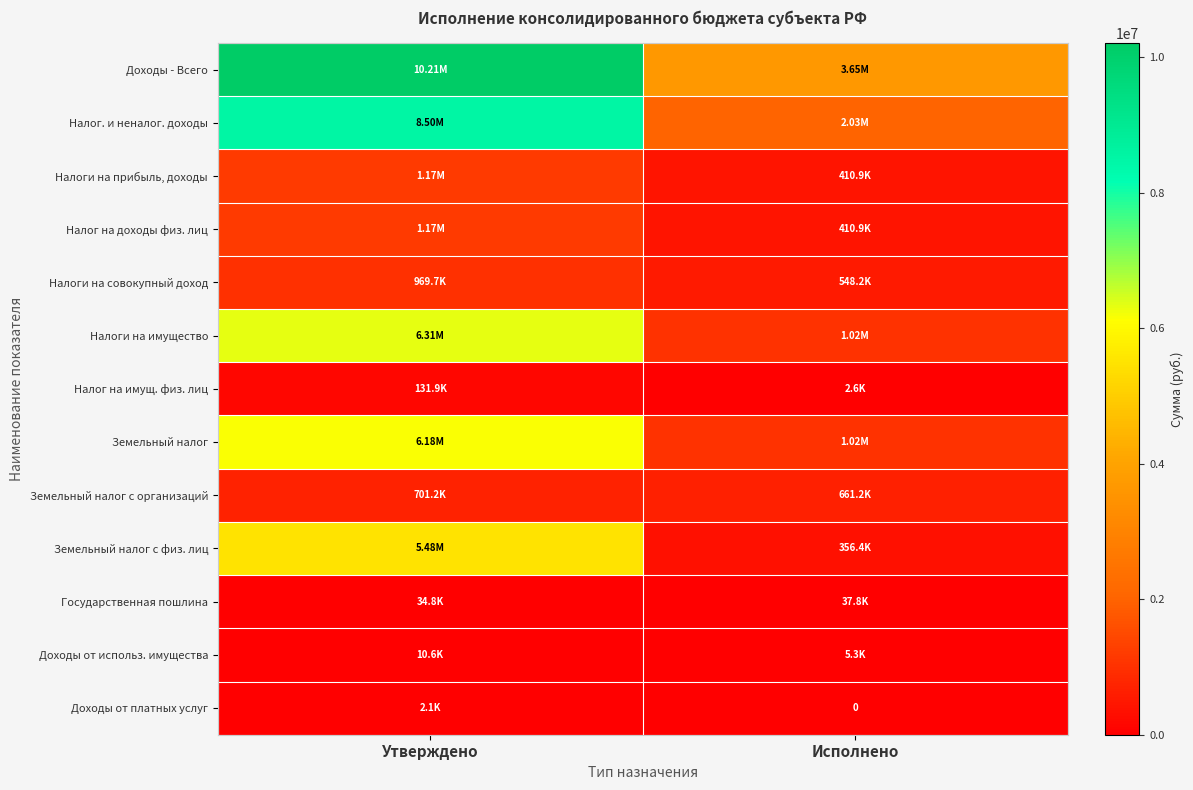

At Утверждено, list the series in order from largest to smallest.

Доходы - Всего, Налог. и неналог. доходы, Налоги на имущество, Земельный налог, Земельный налог с физ. лиц, Налоги на прибыль, доходы, Налог на доходы физ. лиц, Налоги на совокупный доход, Земельный налог с организаций, Налог на имущ. физ. лиц, Государственная пошлина, Доходы от использ. имущества, Доходы от платных услуг